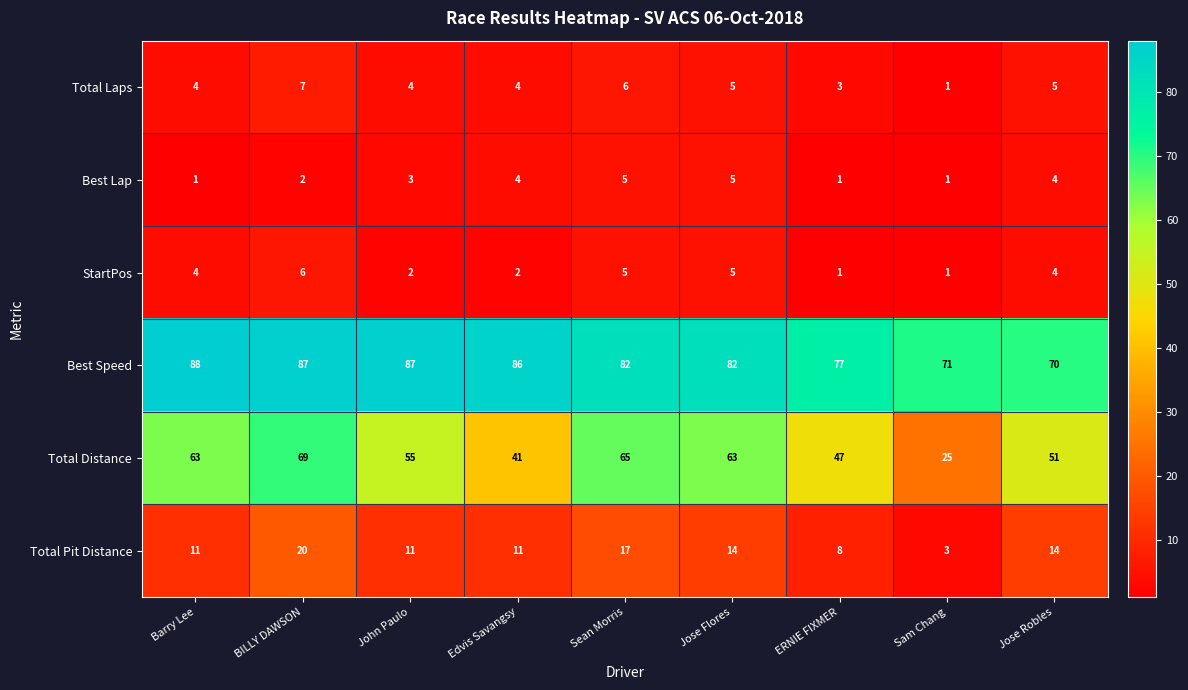

What is the maximum value for Total Pit Distance?

20